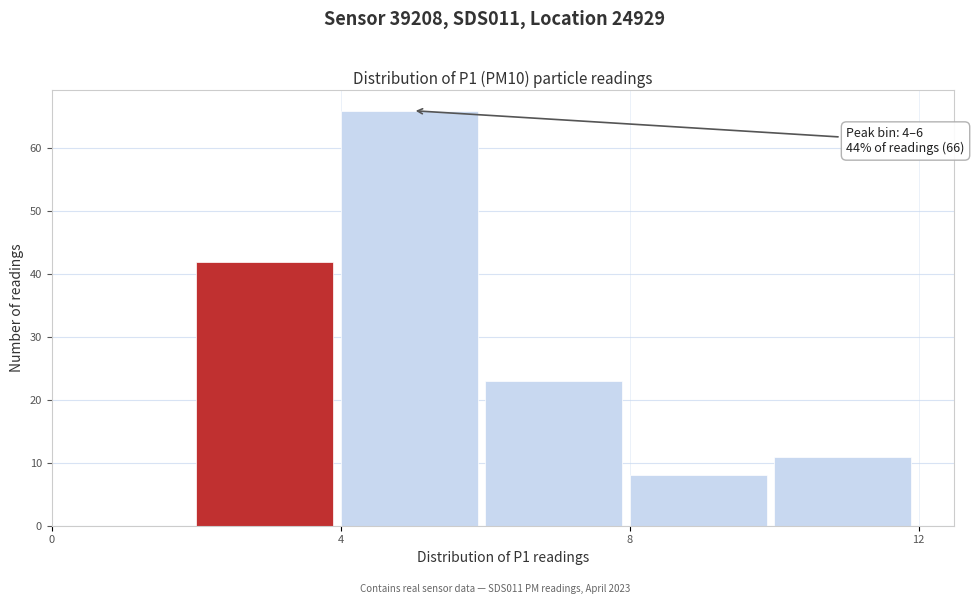

Over which range of the x-axis is the bar tallest?

4 to 6